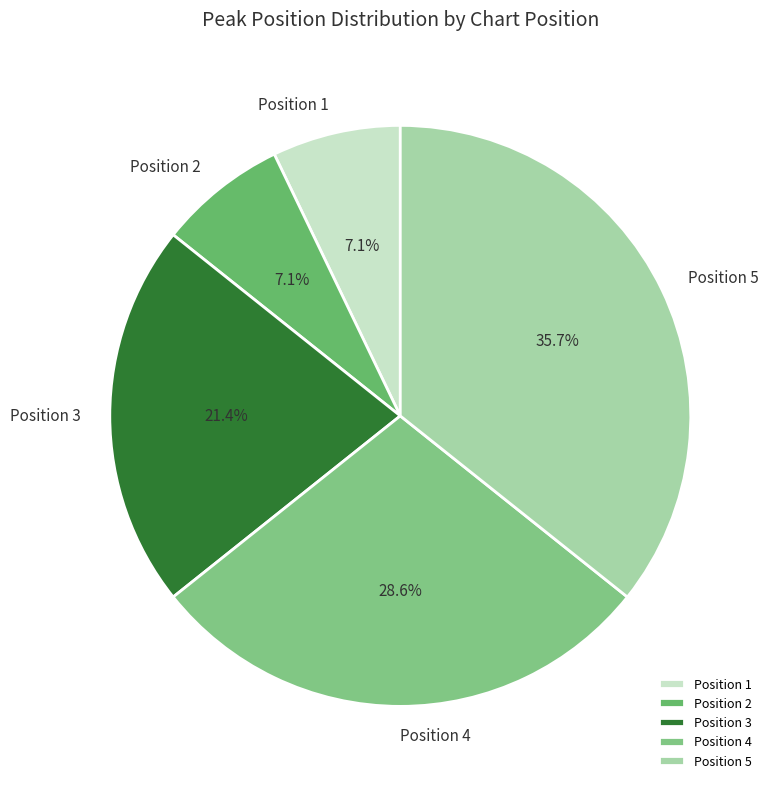

Count the number of slices in the pie.

5